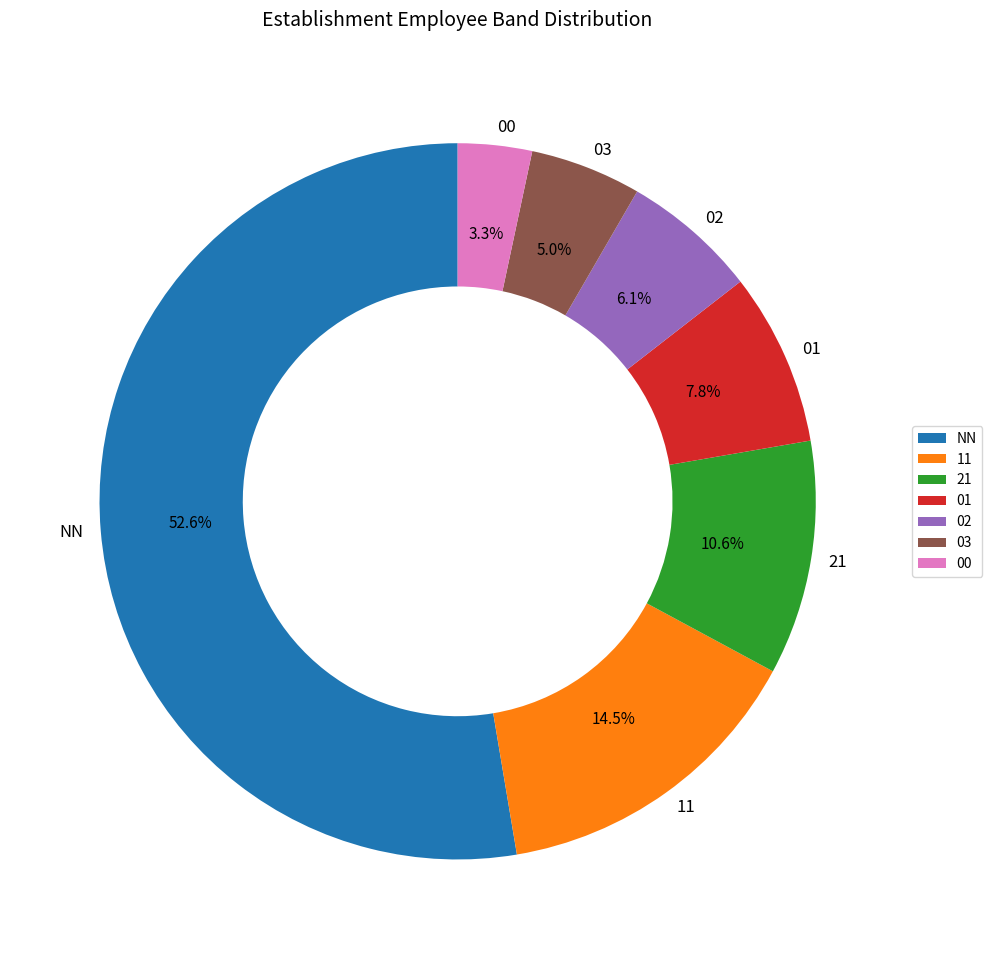

Which category has the biggest portion of the pie?

NN